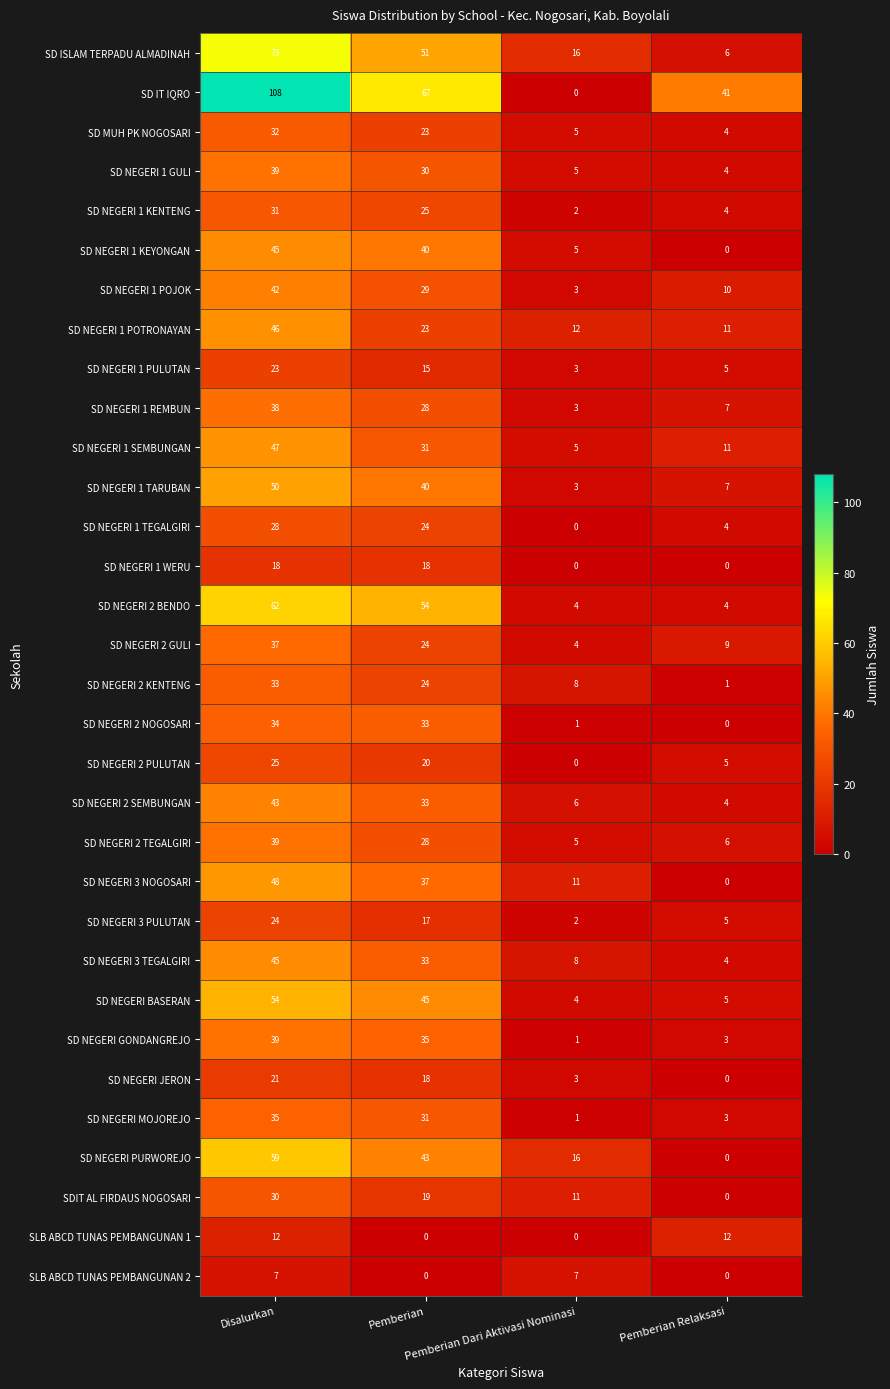

What is the sum of all SD NEGERI BASERAN values?

108